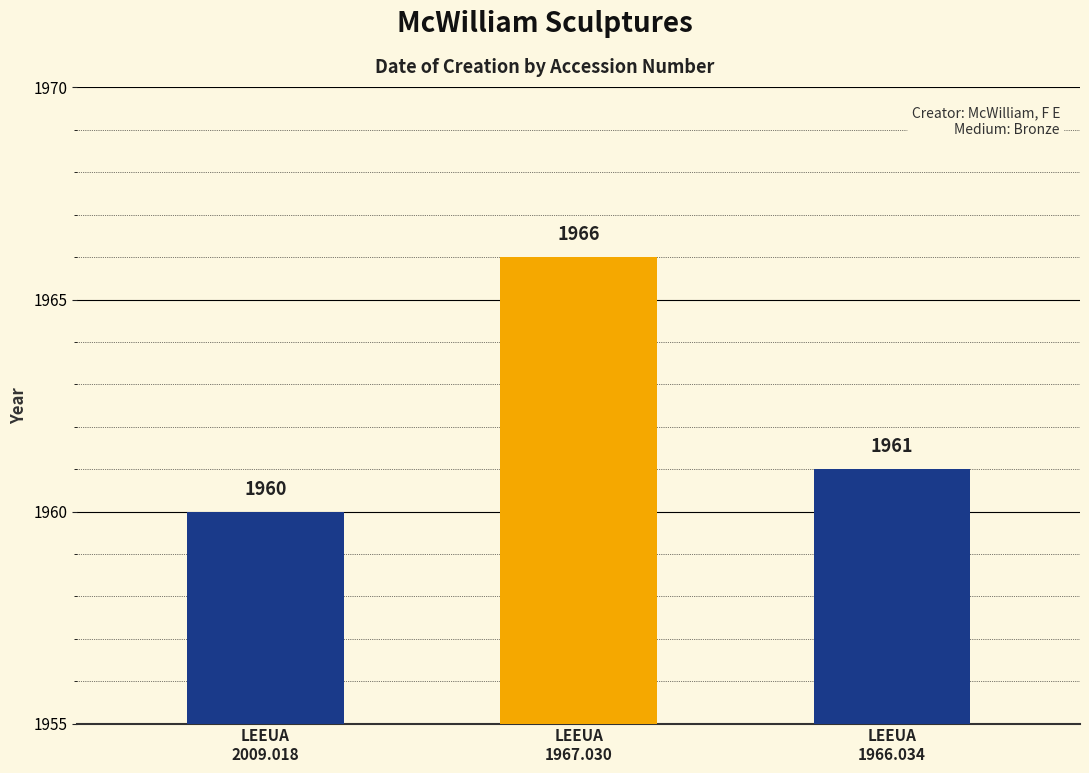

Count the values in the range 1960 to 1966.

3